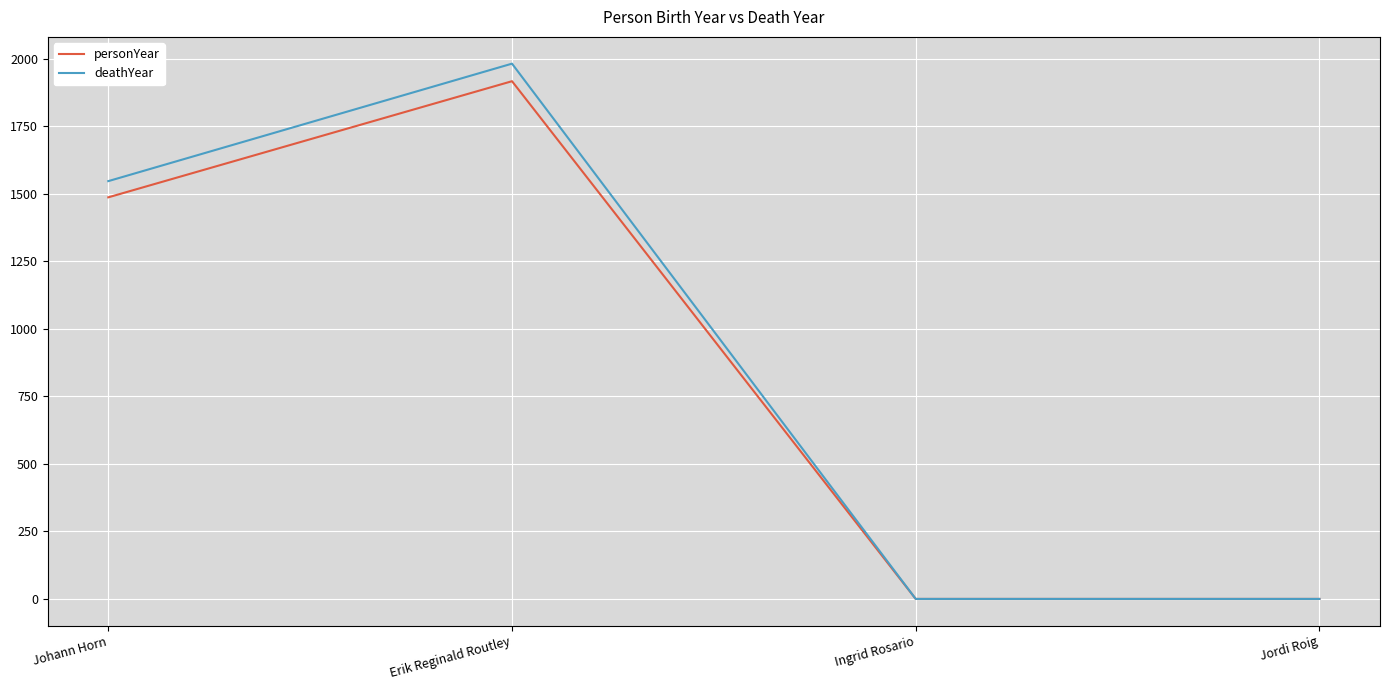

How many distinct data groups are displayed?

2